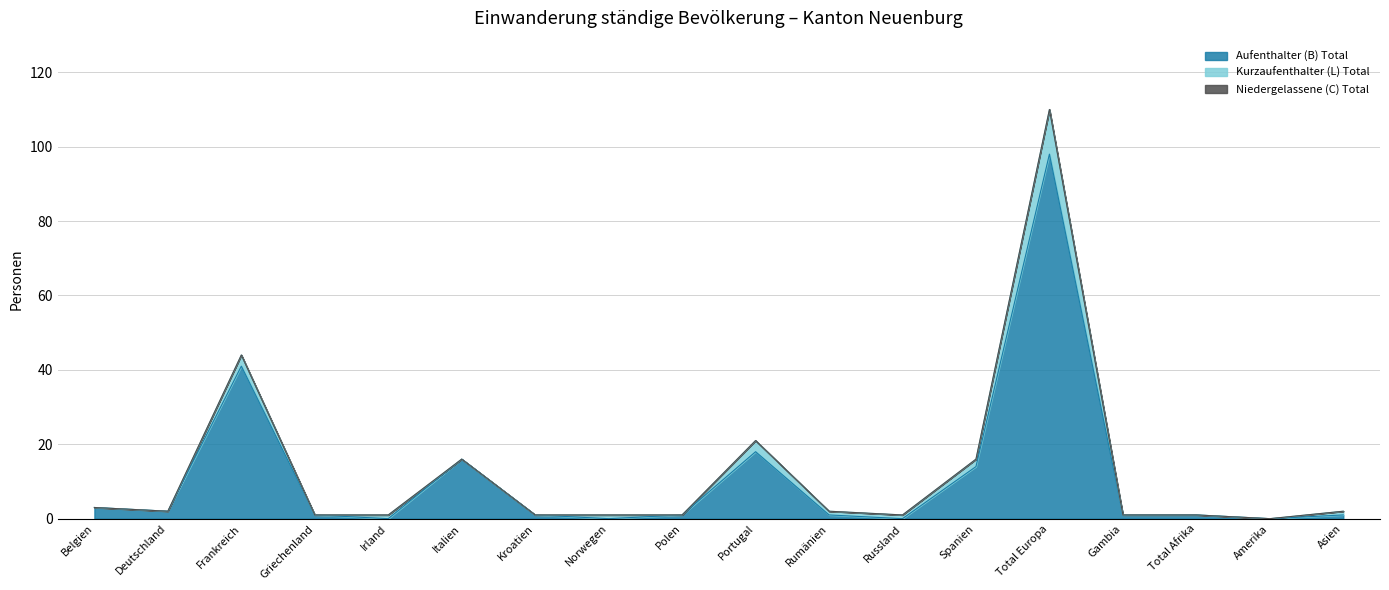

What are all the series names shown in the legend?

Aufenthalter (B) Total, Kurzaufenthalter (L) Total, Niedergelassene (C) Total